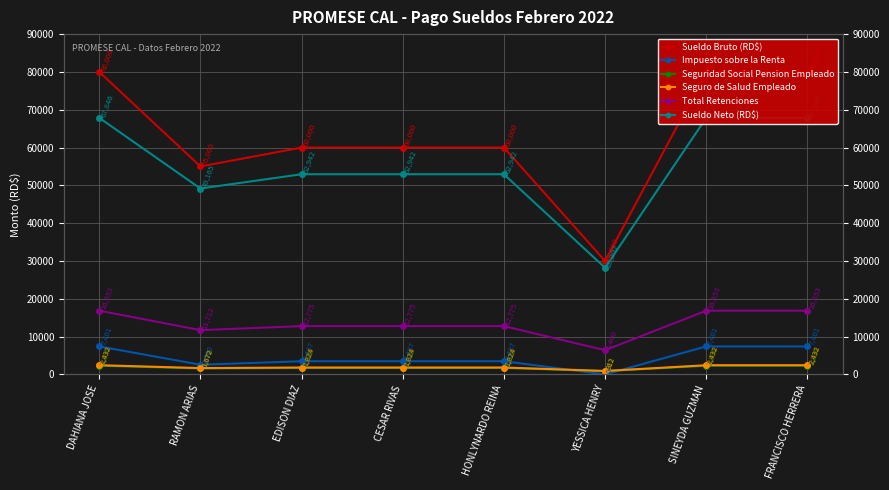

Rank the series by their maximum value, from highest to lowest.

Sueldo Bruto (RD$), Sueldo Neto (RD$), Total Retenciones, Impuesto sobre la Renta, Seguro de Salud Empleado, Seguridad Social Pension Empleado